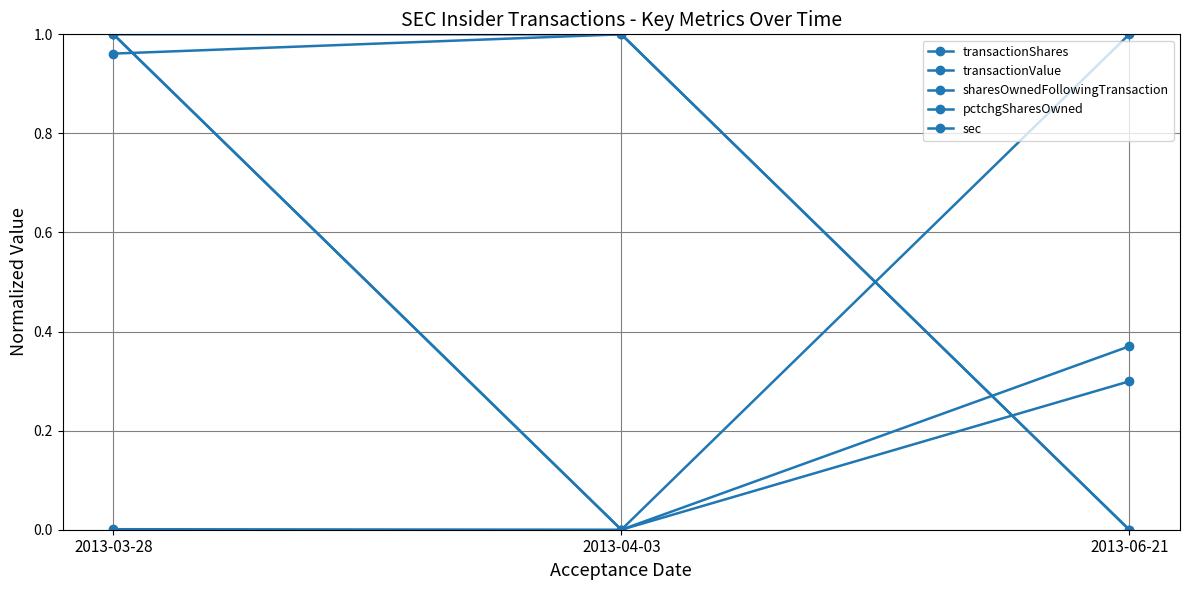

List the series in order of their peak value, lowest first.

transactionShares, transactionValue, sharesOwnedFollowingTransaction, pctchgSharesOwned, sec